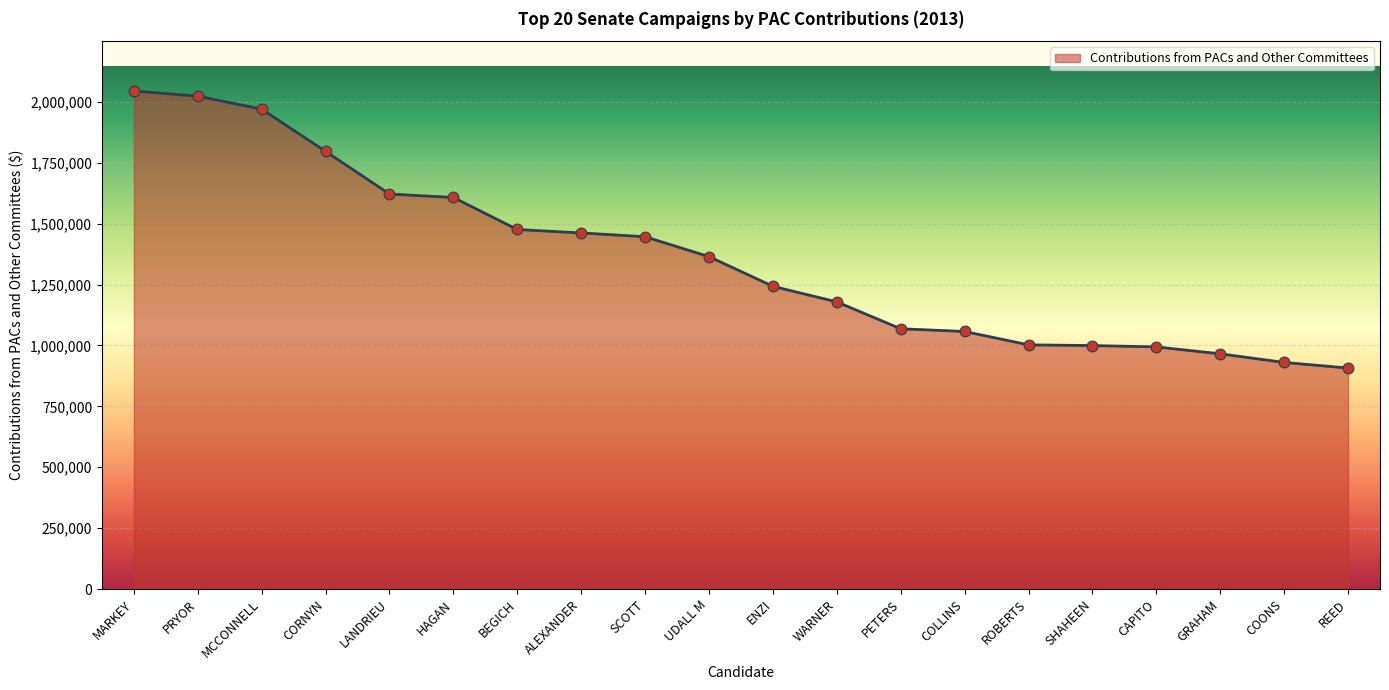

Between GRAHAM and ALEXANDER, which is larger?

ALEXANDER